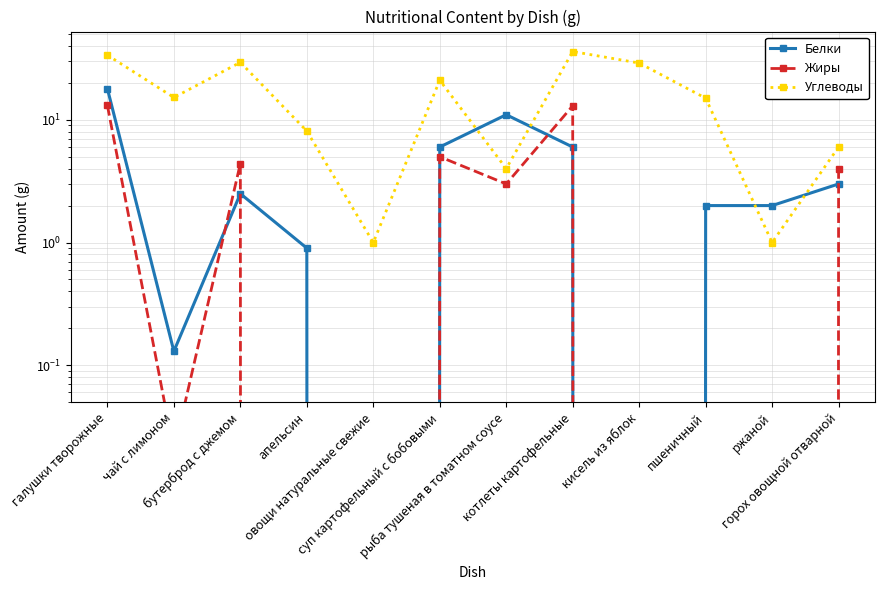

Reading right to left, list all the values displayed in this chart.

Белки: 3.0	2.0	2.0	0.0	6.0	11.0	6.0	0.0	0.9	2.5	0.1	17.9
Жиры: 4.0	0.0	0.0	0.0	13.0	3.0	5.0	0.0	0.0	4.4	0.0	13.1
Углеводы: 6.0	1.0	15.0	29.0	36.0	4.0	21.0	1.0	8.1	29.4	15.2	33.7